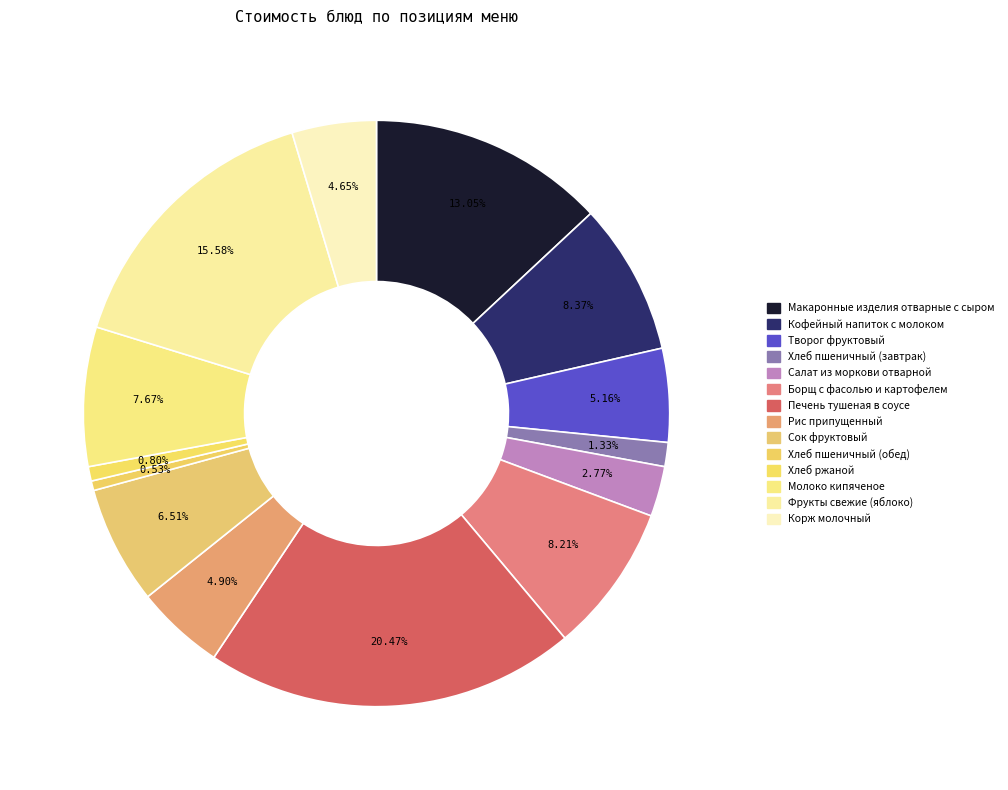

Is there a majority slice in this chart?

No